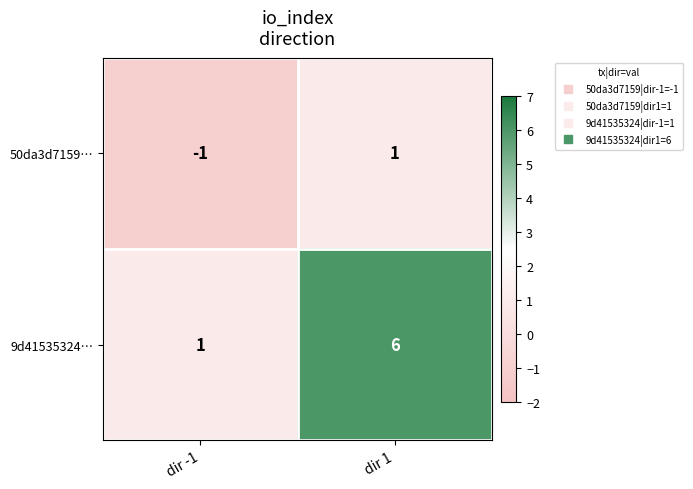

How many categories are shown in the chart?

2